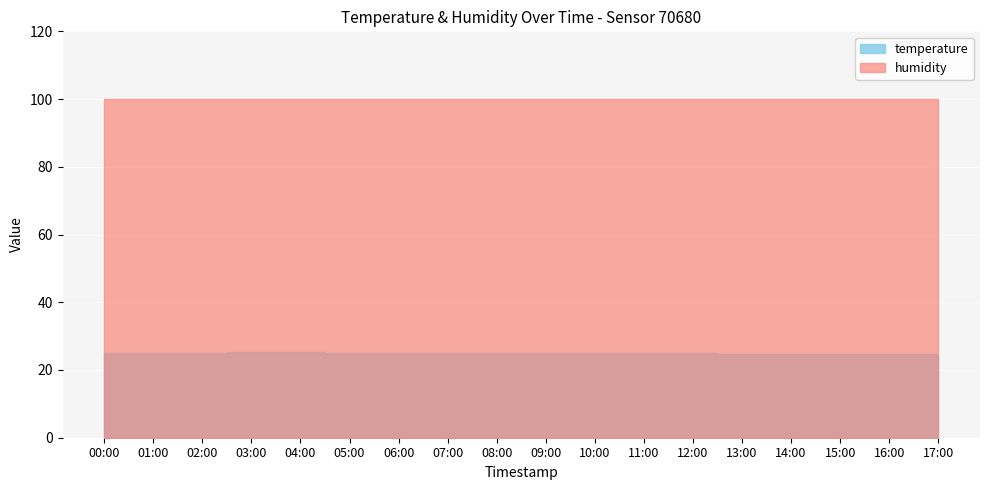

What are all the series names shown in the legend?

temperature, humidity